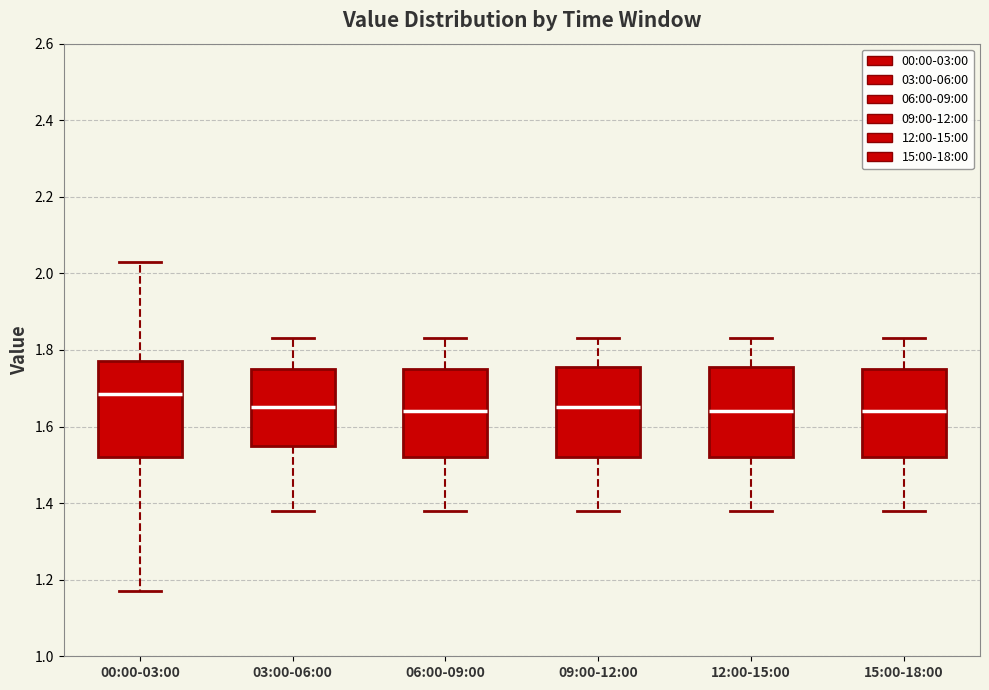

Reading left to right, transcribe this box plot: for each box, give where its median line is, the range the box spans, and where its two whiskers end, as read against the y-axis. The values are not printed on the chart, so give them approximately, as read against the axis.

00:00-03:00: median 1.68, box 1.52 to 1.78, whiskers 1.18 to 2.04
03:00-06:00: median 1.66, box 1.56 to 1.76, whiskers 1.38 to 1.84
06:00-09:00: median 1.64, box 1.52 to 1.76, whiskers 1.38 to 1.84
09:00-12:00: median 1.66, box 1.52 to 1.76, whiskers 1.38 to 1.84
12:00-15:00: median 1.64, box 1.52 to 1.76, whiskers 1.38 to 1.84
15:00-18:00: median 1.64, box 1.52 to 1.76, whiskers 1.38 to 1.84